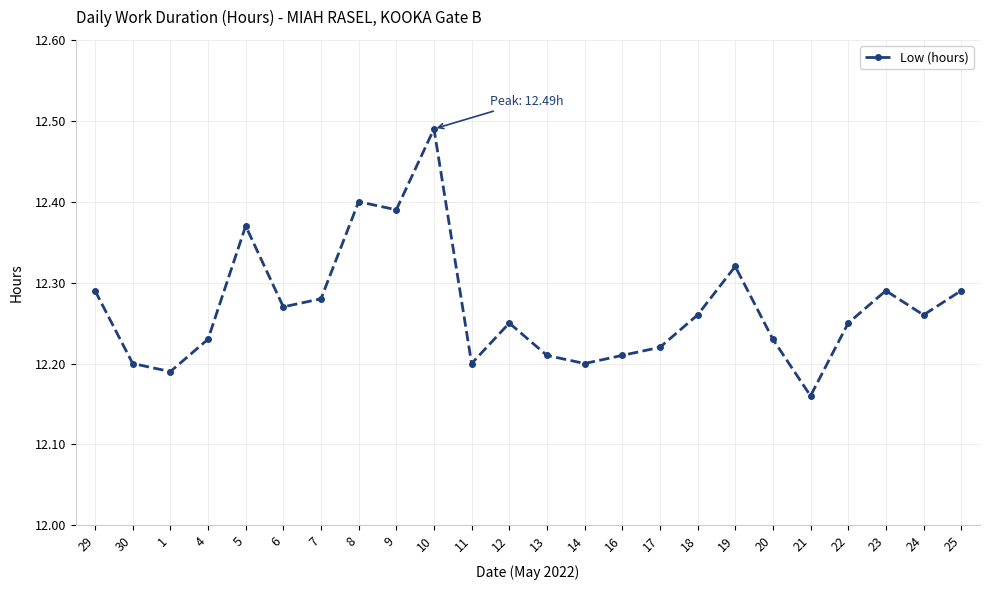

True or false: there are more than 0 points higher than both neighbors.

True